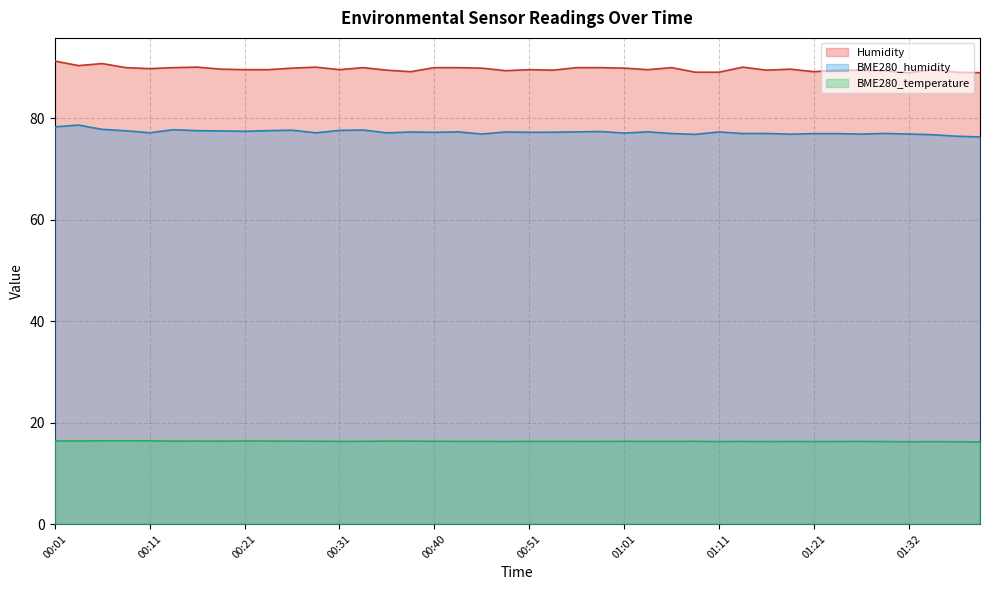

What are all the series names shown in the legend?

Humidity, BME280_humidity, BME280_temperature